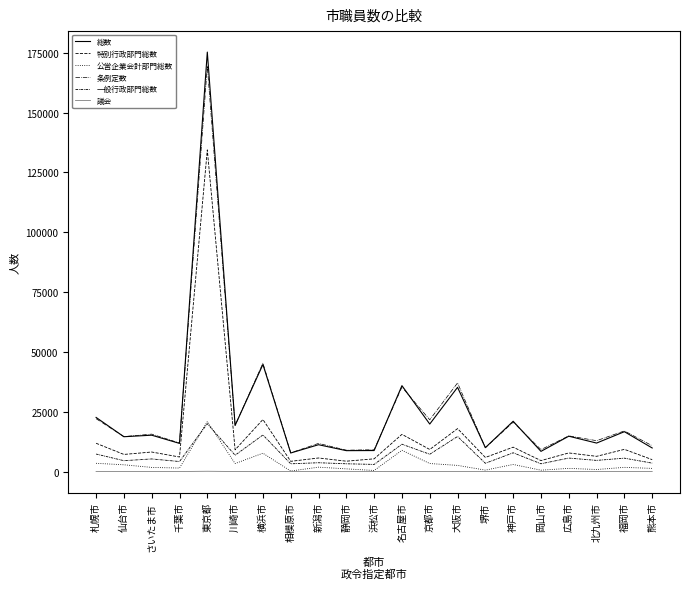

How many lines are shown in the chart?

6